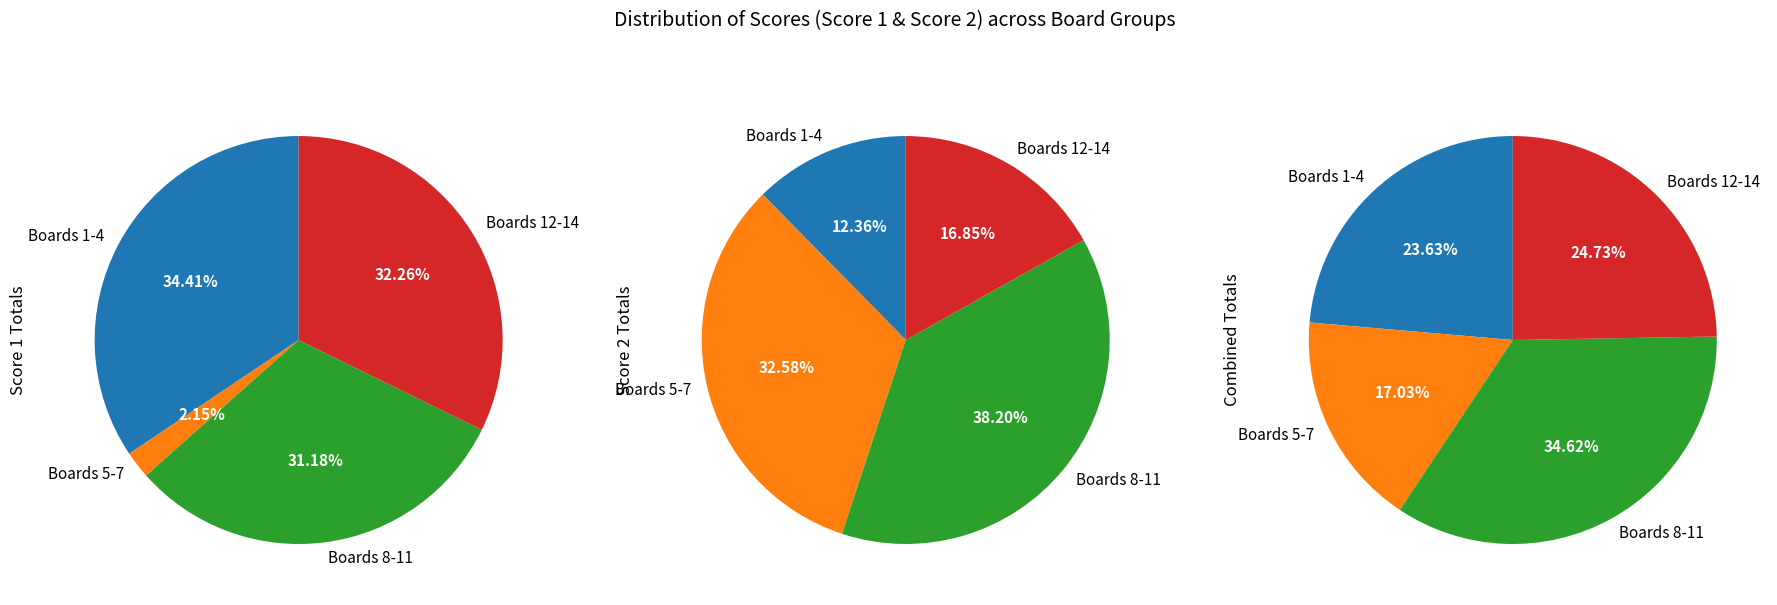

Does Lee Youngki represent more than half of the total?

No